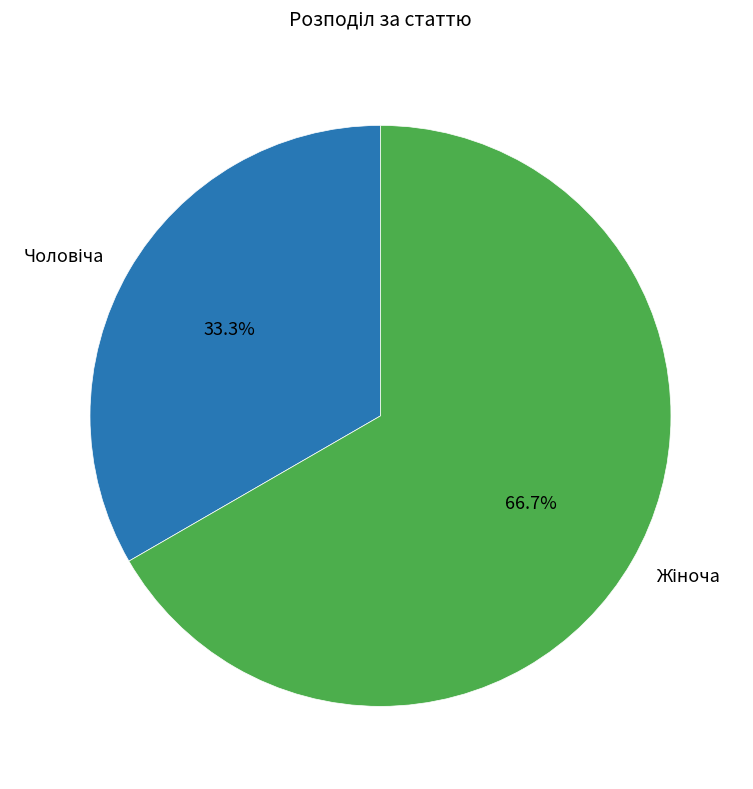

Is there any slice that represents more than half of the pie?

Yes